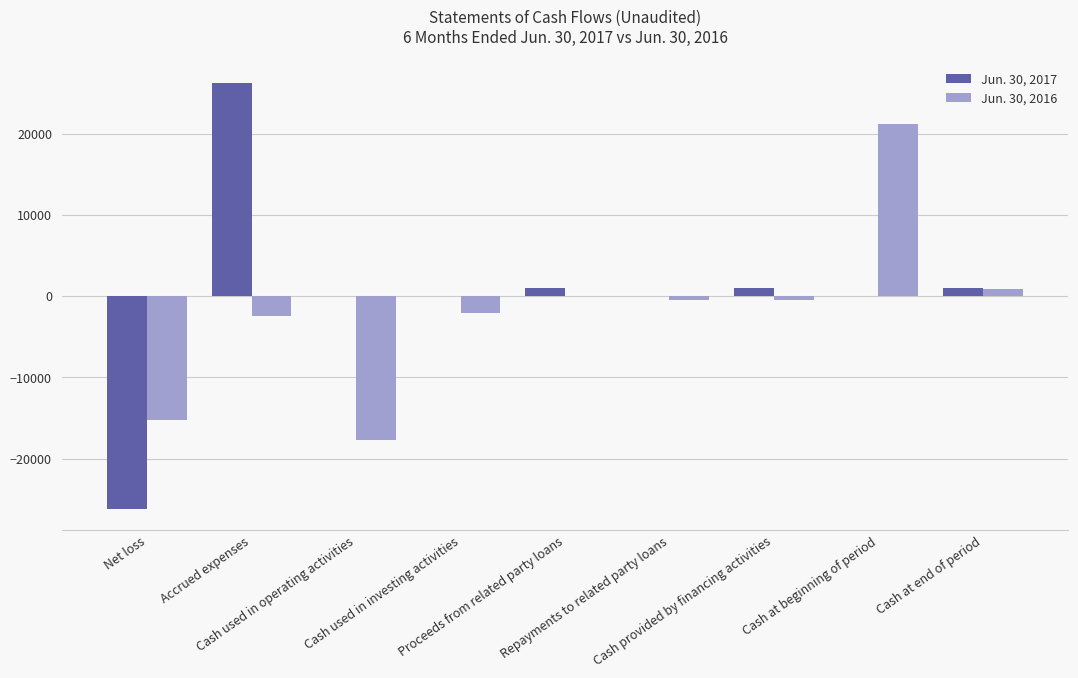

What is the maximum value shown in the chart?

26218